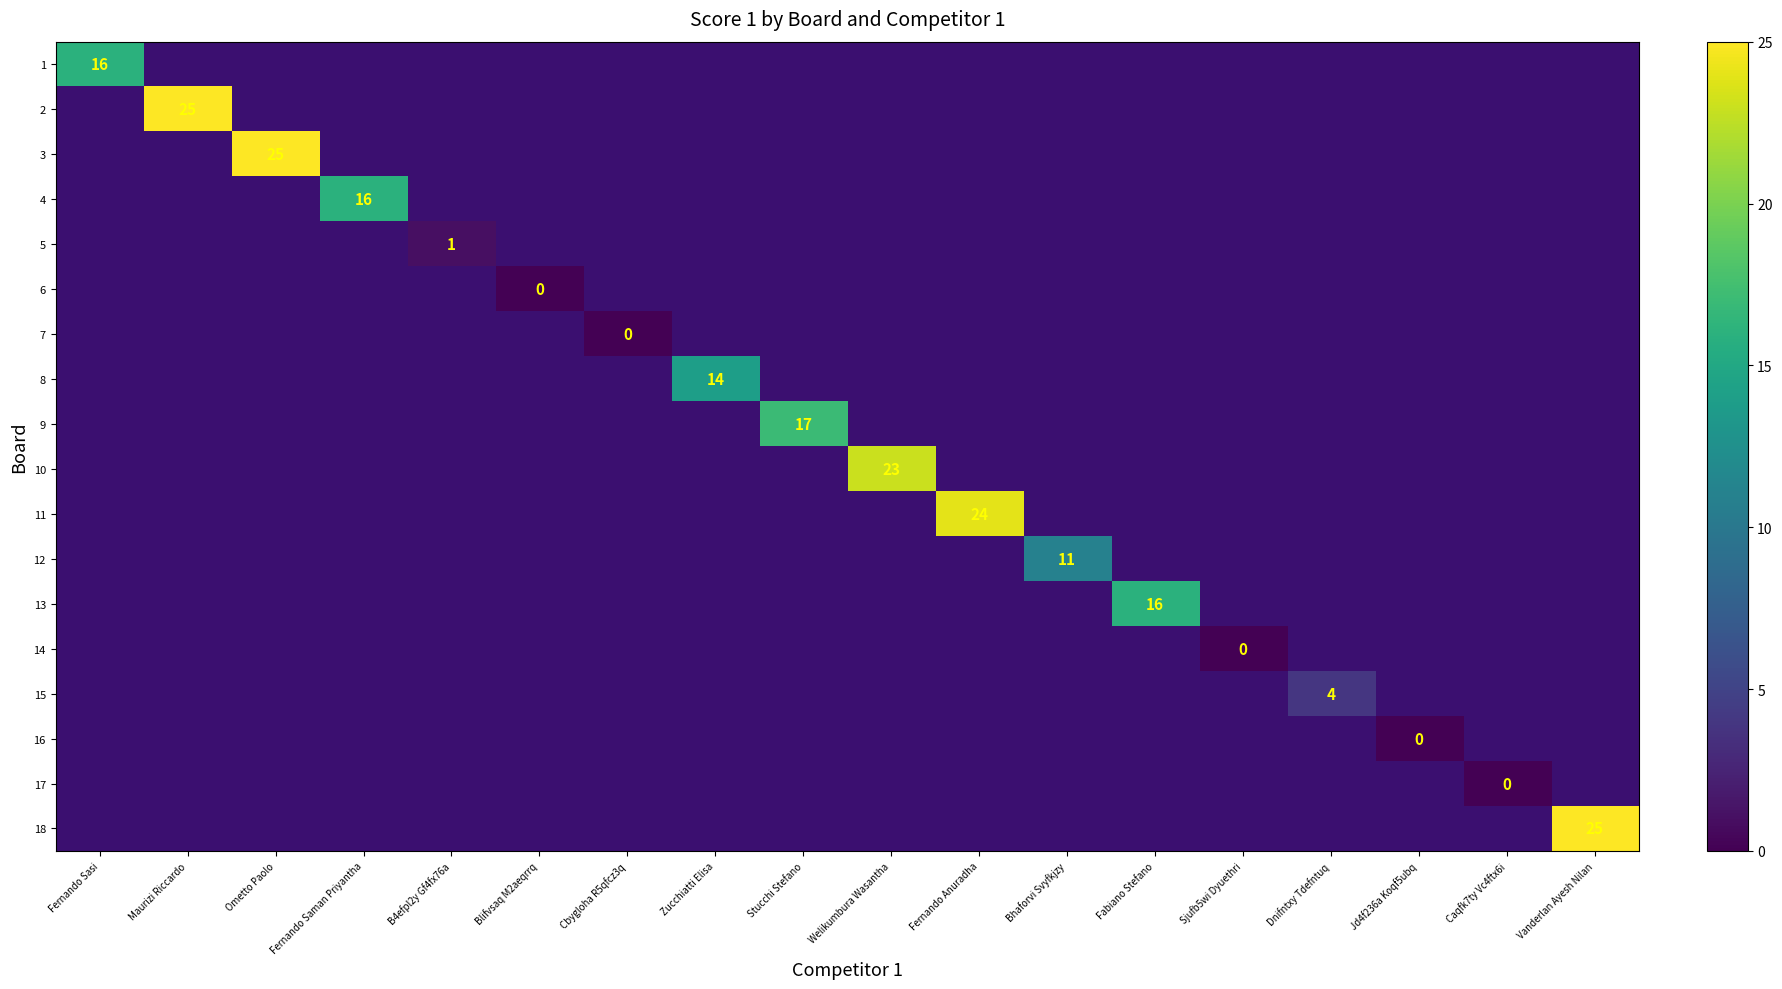

The value of 15 at Dnifntxy Tdefntuq is 4. True or false?

True